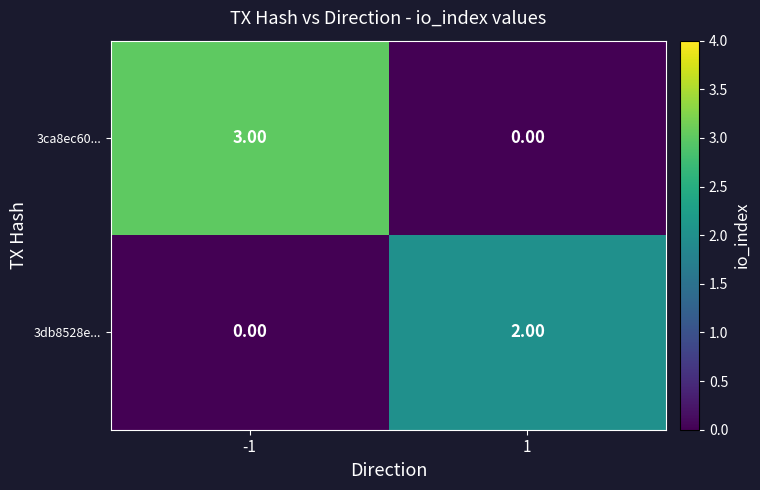

List the series in order of their overall mean, highest first.

3ca8ec60..., 3db8528e...